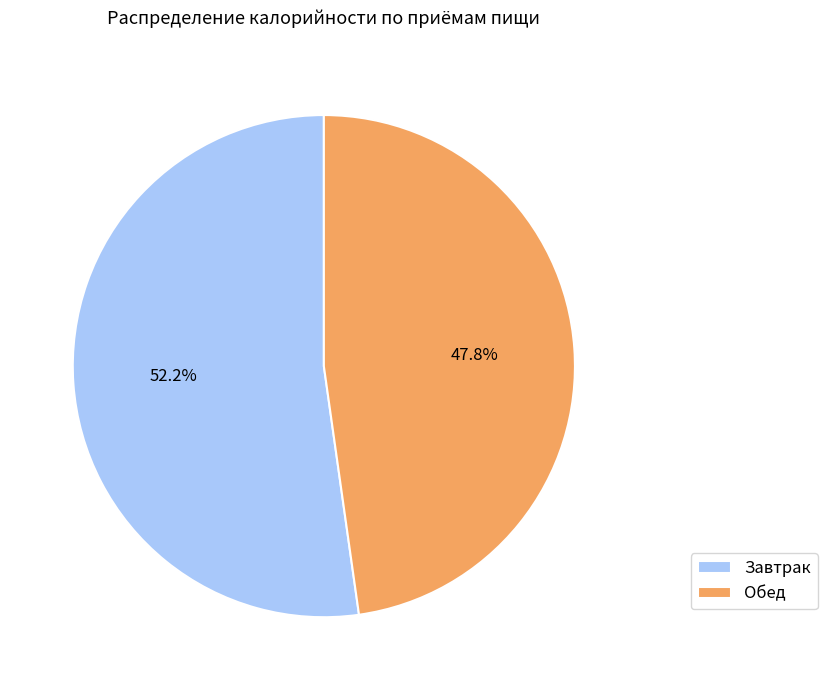

Combined, do Обед and Завтрак account for over 50%?

Yes